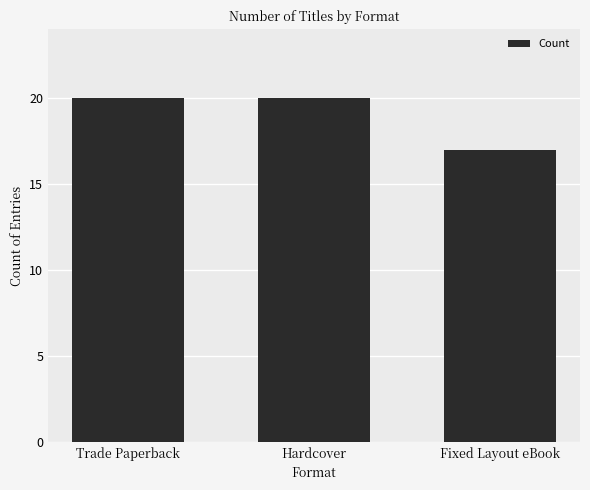

What is the sum of all values?

57